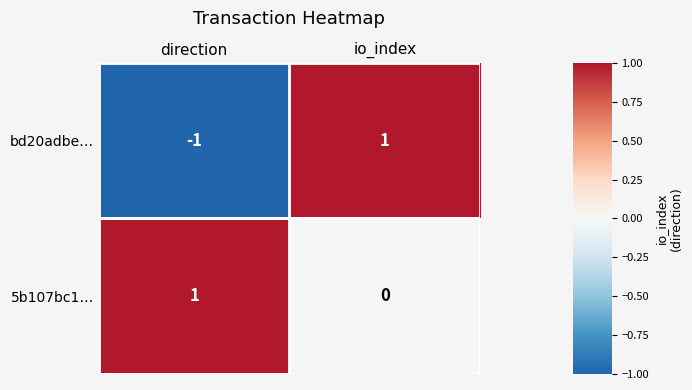

Reading right to left, what are all the values shown in this chart?

bd20adbe…: io_index=1	direction=-1
5b107bc1…: io_index=0	direction=1